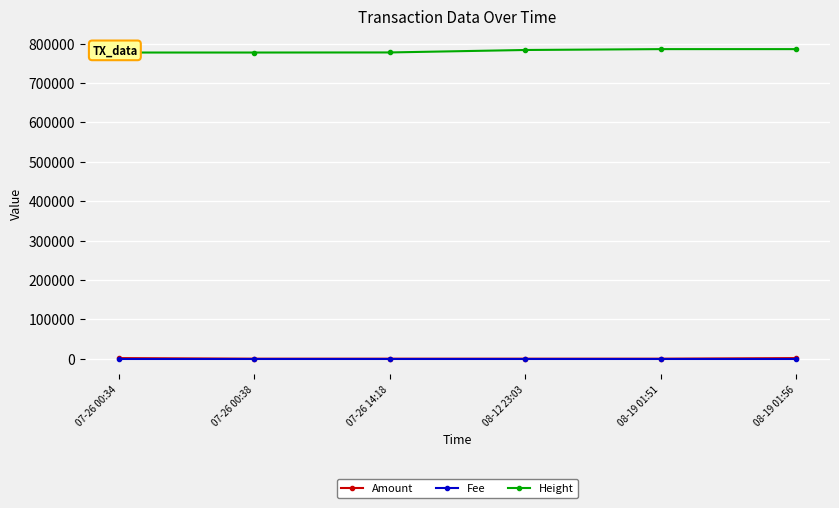

What is the label of the 1st point from the right?

08-19 01:56